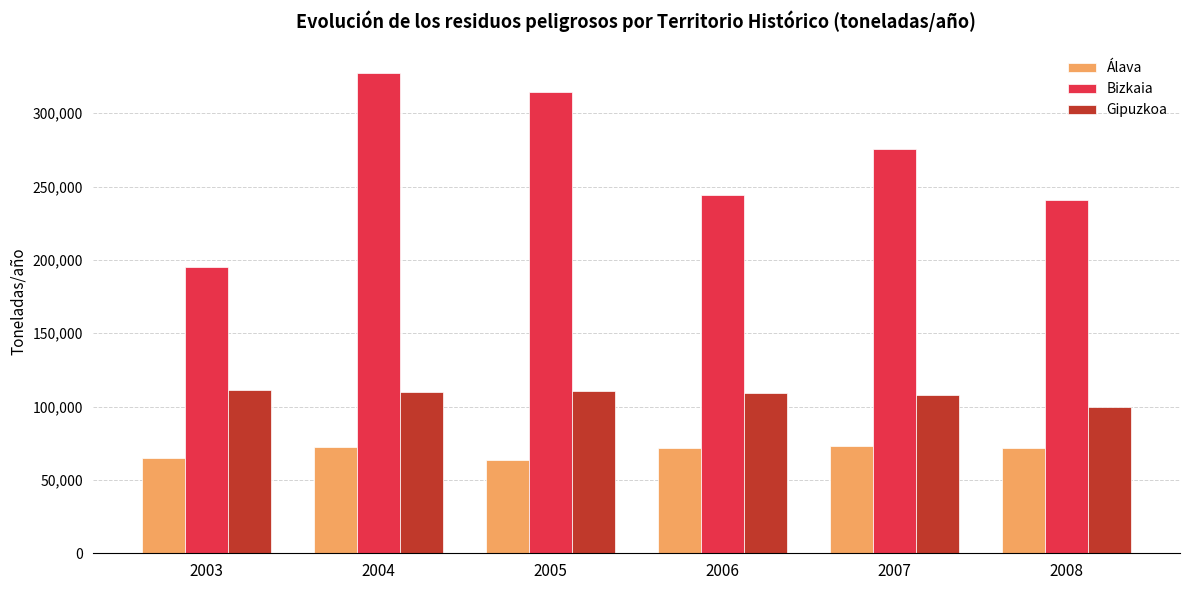

At which label does Bizkaia reach its minimum?

2003